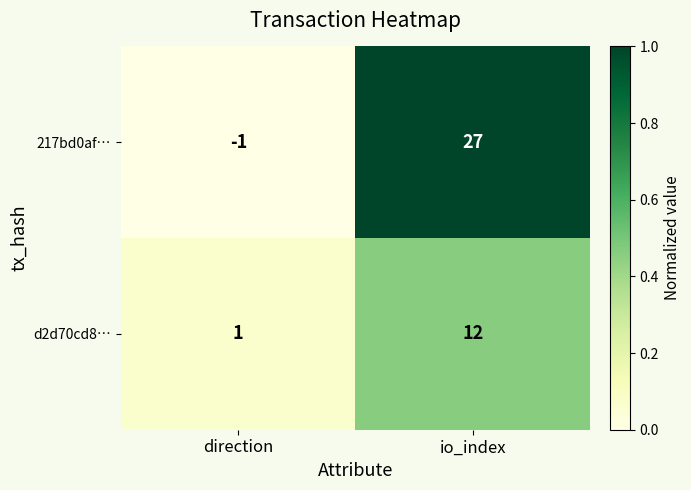

At which label does d2d70cd8… reach its peak?

io_index